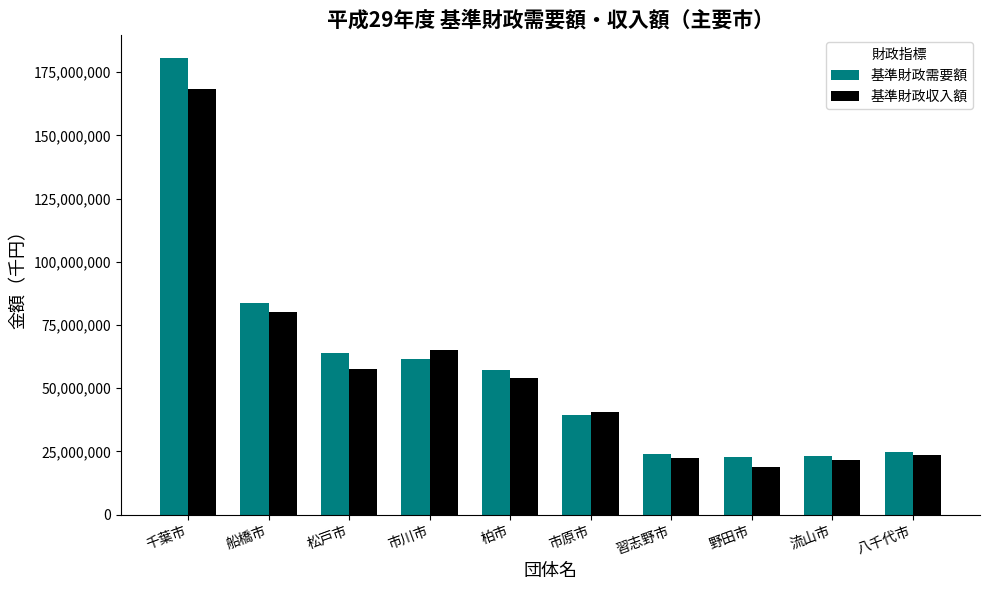

Which series changed the most between 松戸市 and 野田市?

基準財政需要額